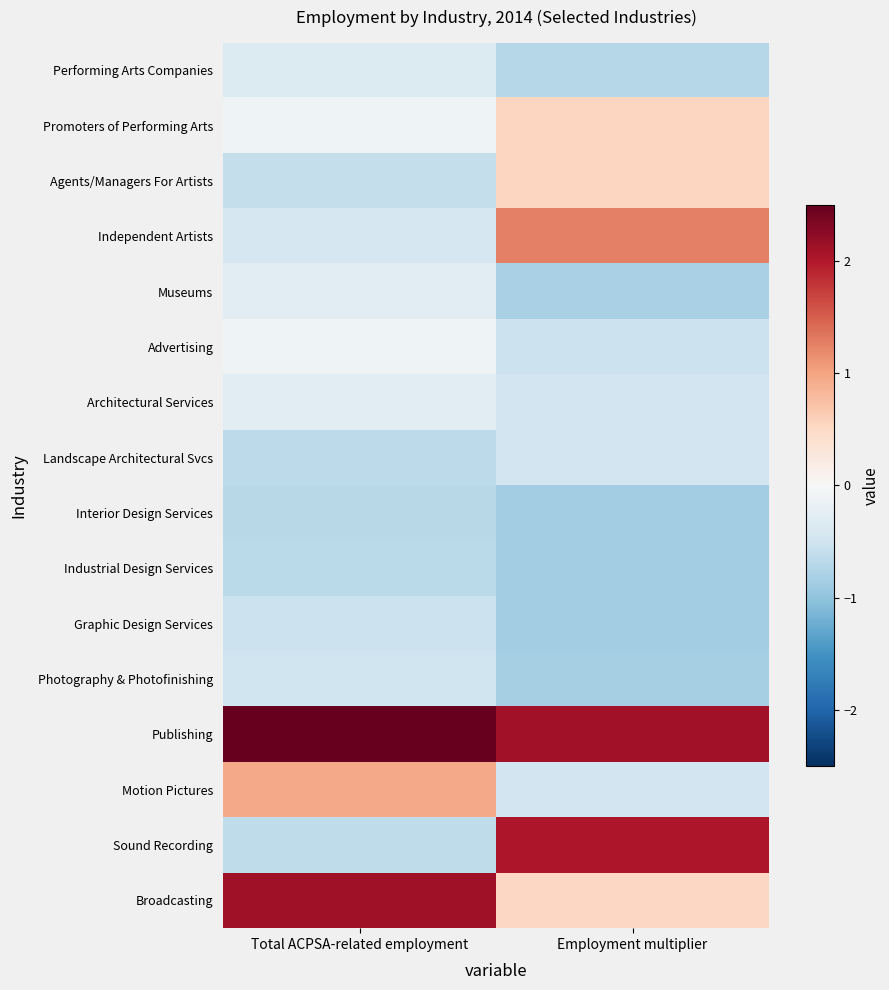

Which category has the lowest value across all series?

Employment multiplier